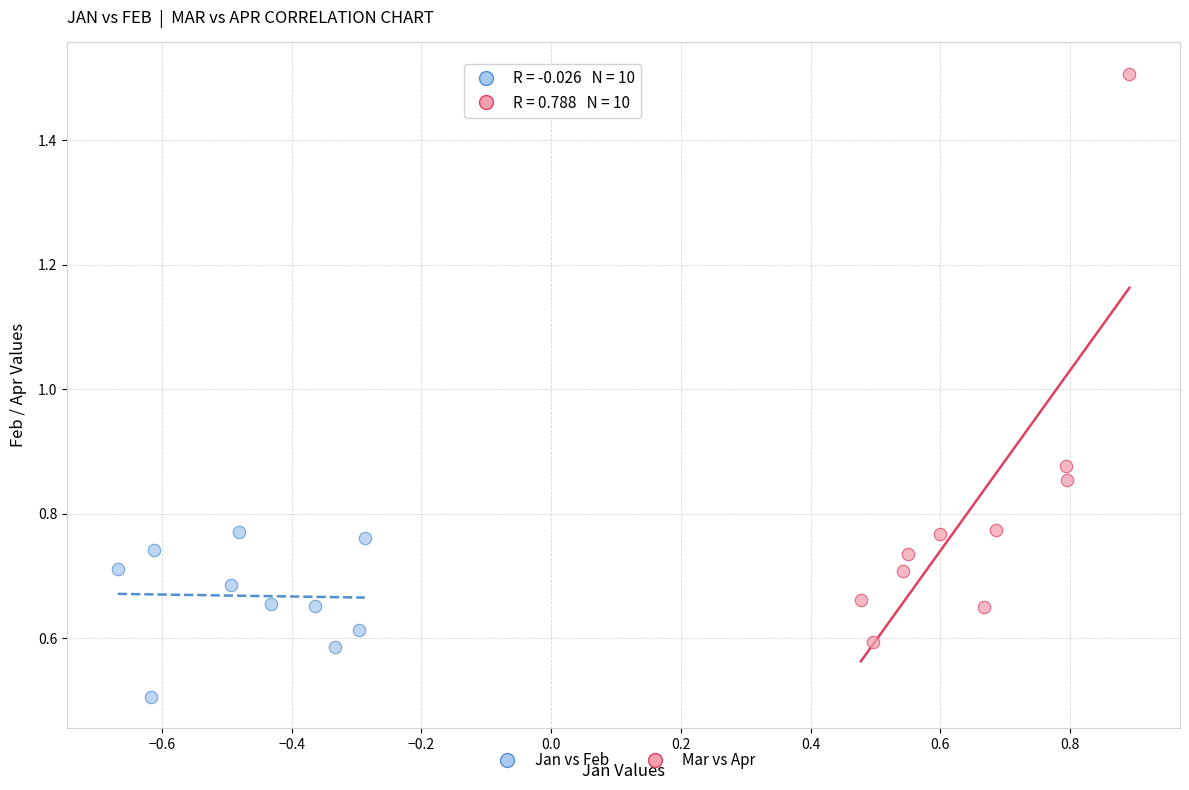

Which series has the widest spread of Y values?

Mar vs Apr